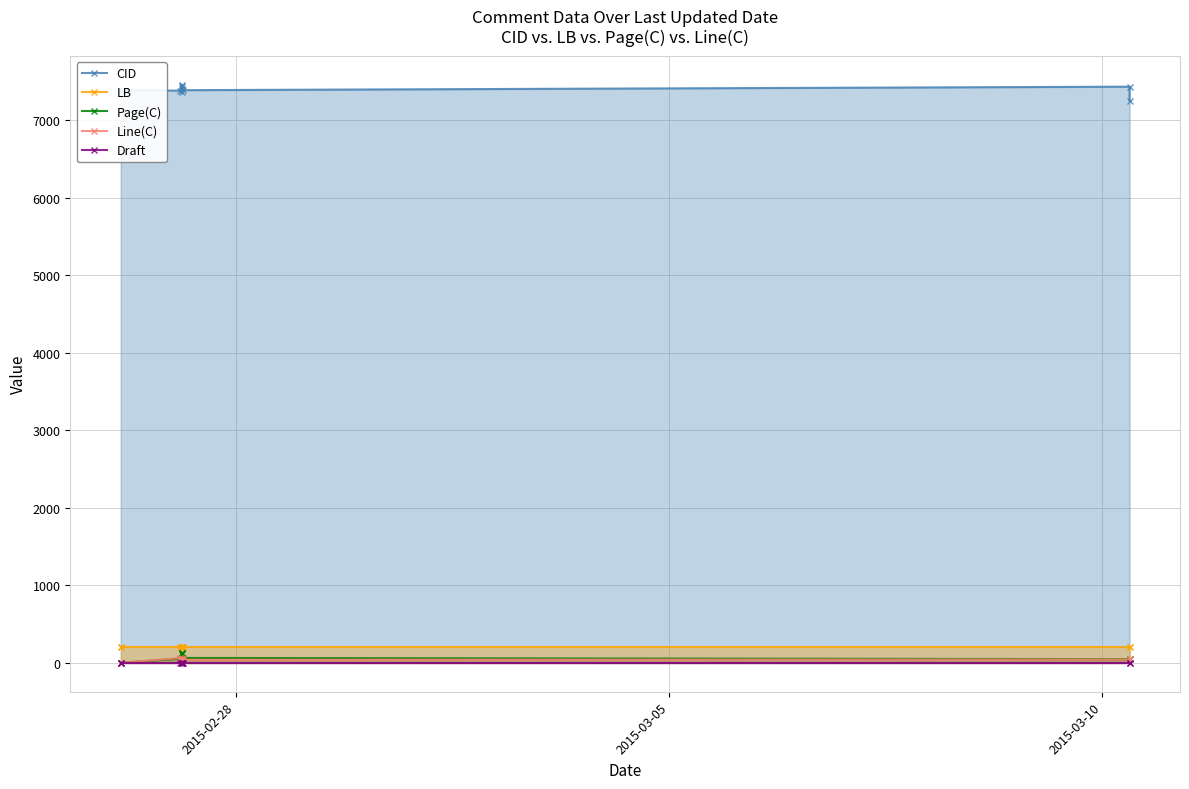

Where is LB nearest to the value 209?

2015-02-28